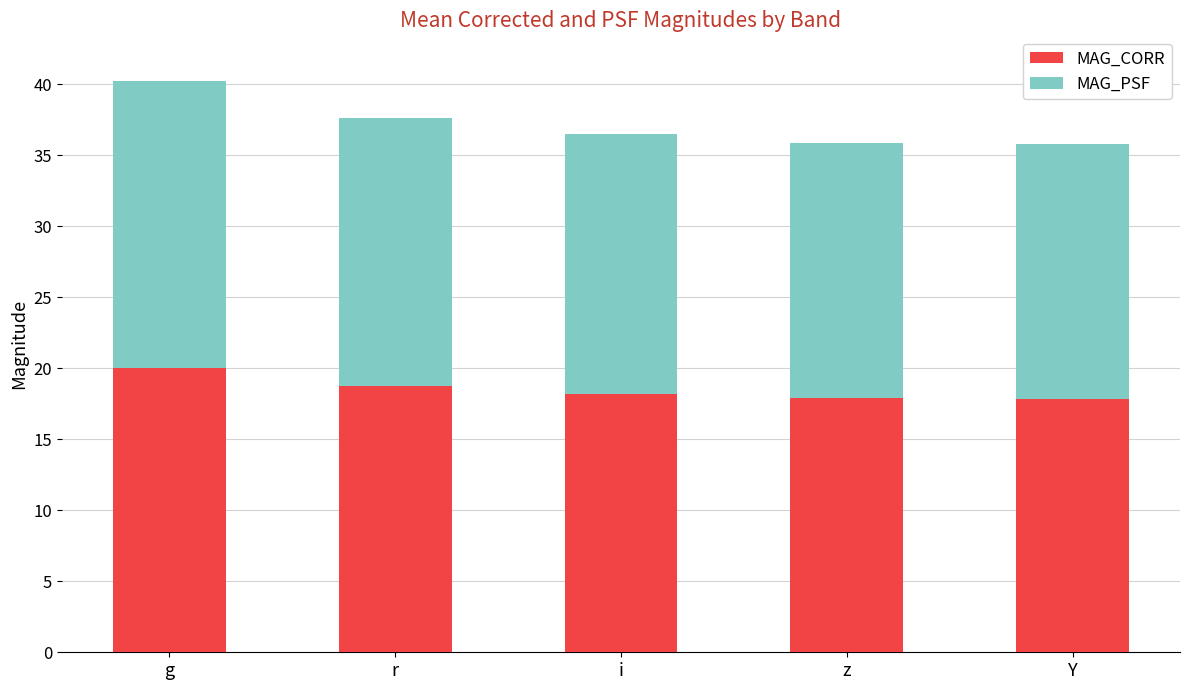

At which label does MAG_CORR reach its peak?

g